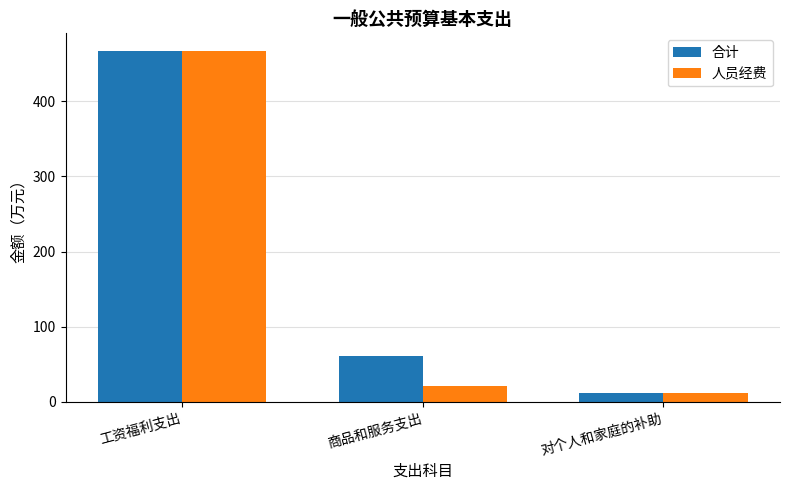

What is the average value of the 人员经费 series?

166.8